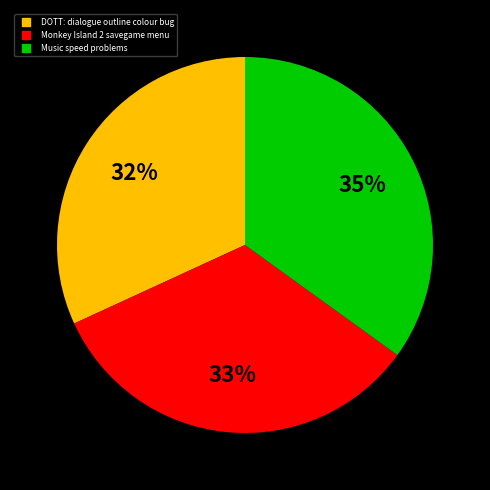

True or false: Monkey Island 2 savegame menu accounts for 39% of the total.

False